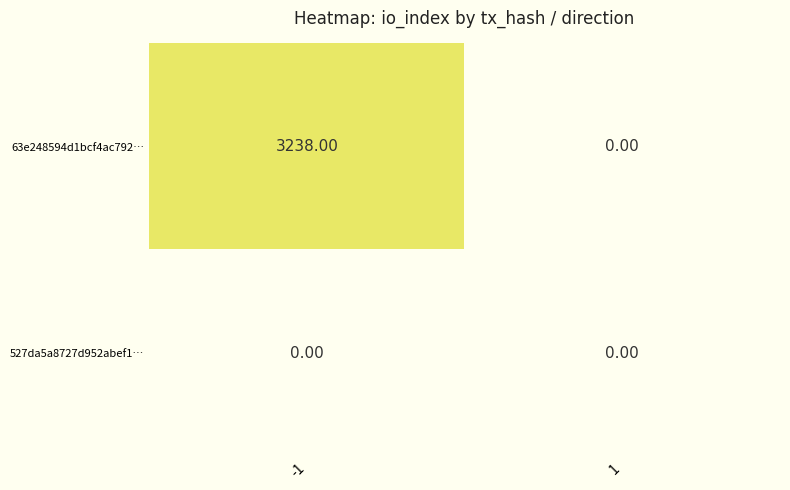

Between -1 and 1, which series saw the biggest shift?

63e248594d1bcf4ac792…